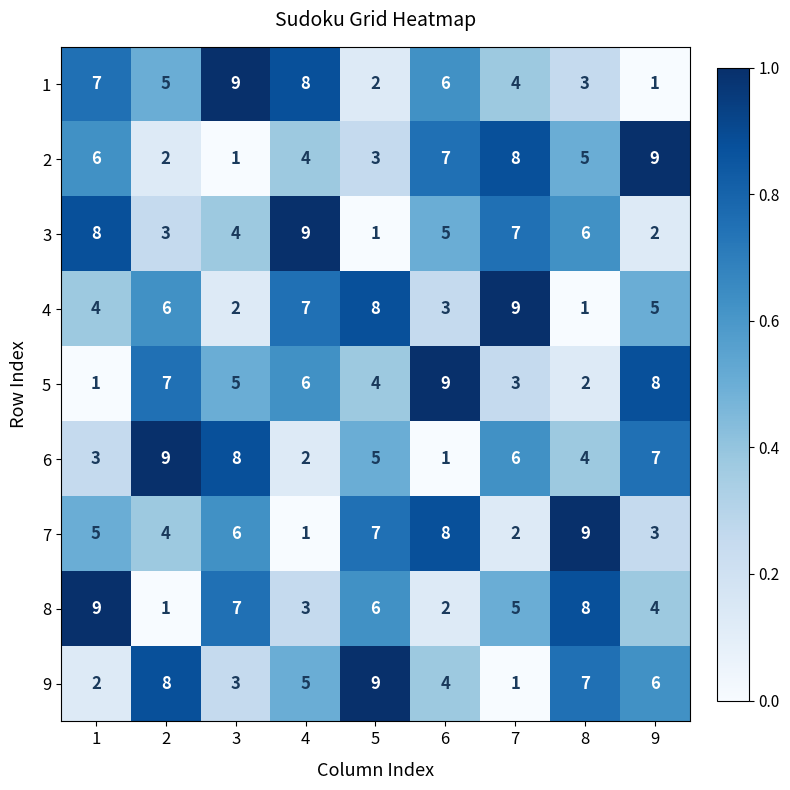

What is the sum of the 7 values at 2 and 8?

13